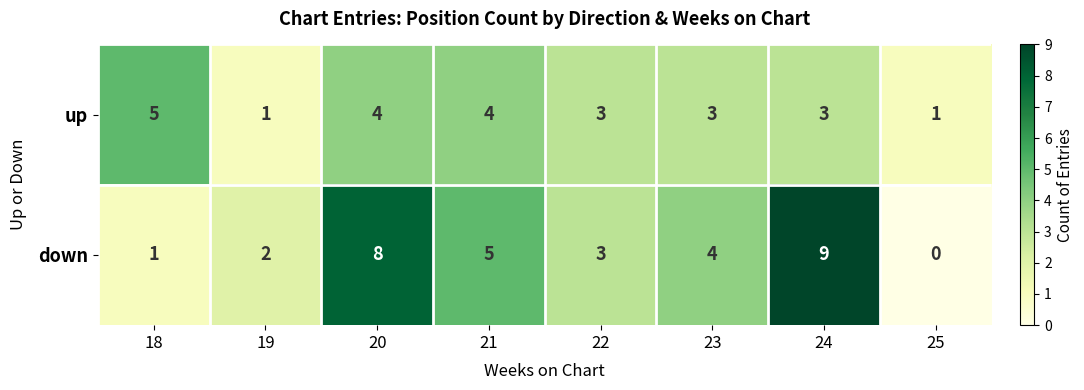

How many up values are between 3 and 4?

5